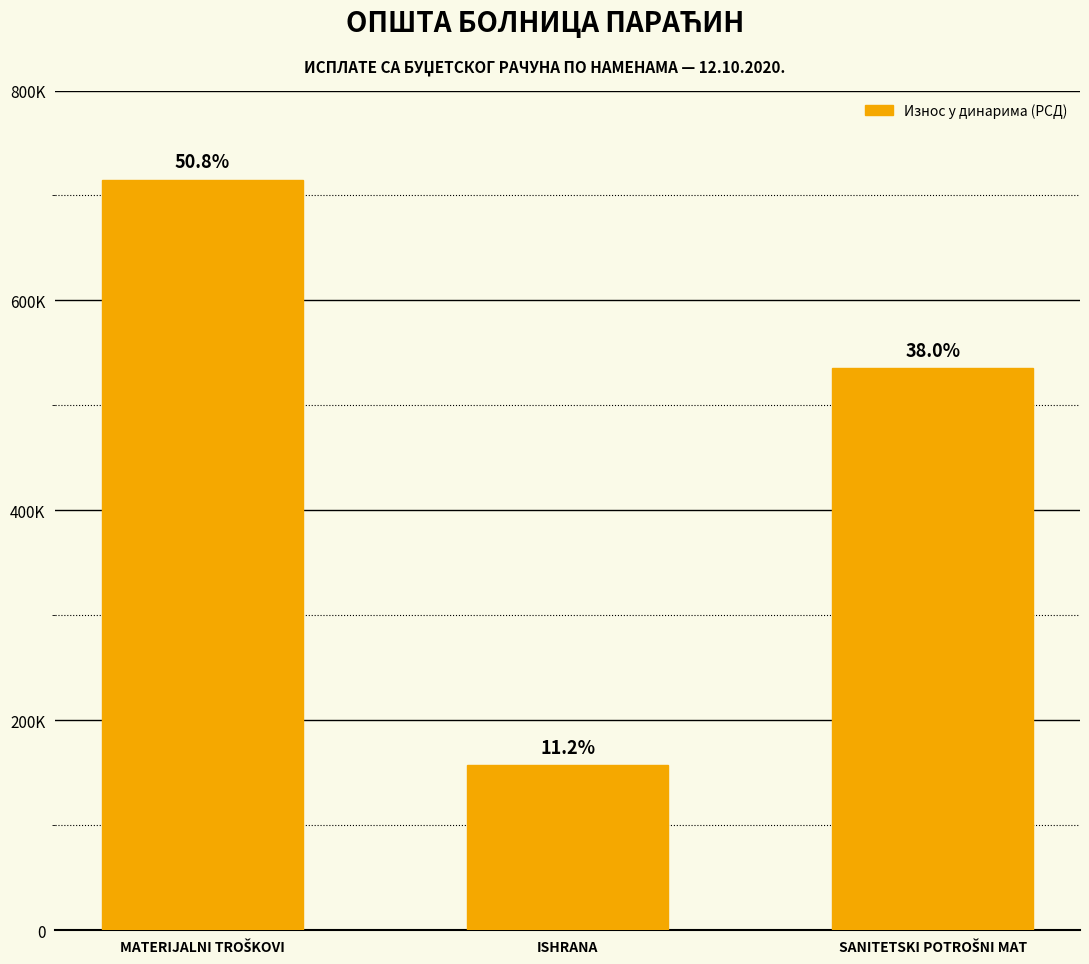

At which category does the chart reach its minimum across all series?

ISHRANA